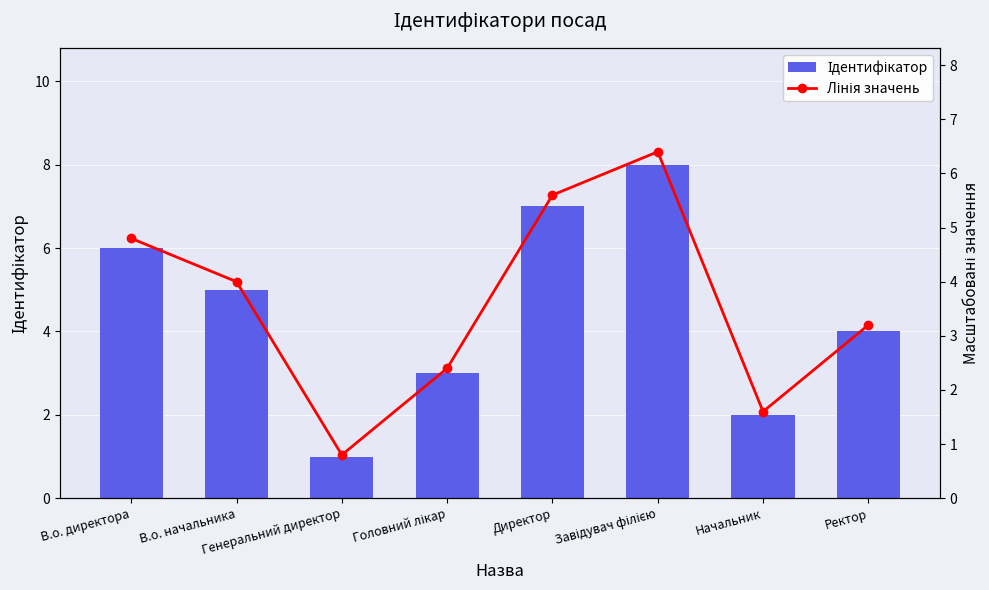

List the series in order of their overall mean, highest first.

Ідентифікатор, Лінія значень